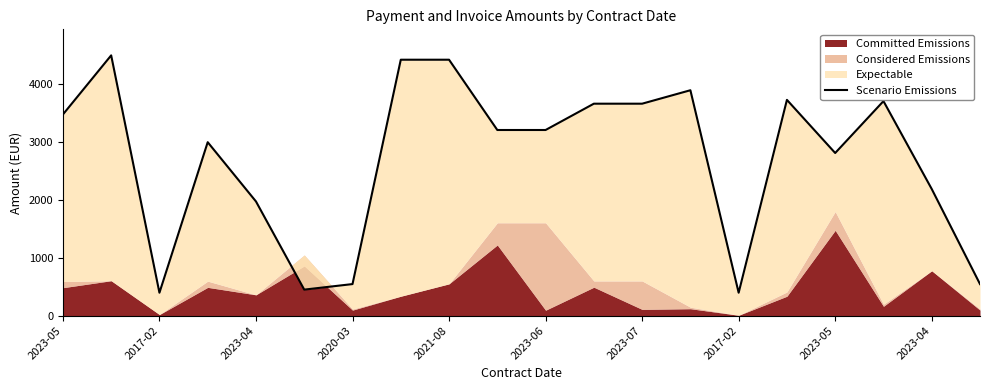

What is the difference between the values at 11 and 2023-07?

3117.7